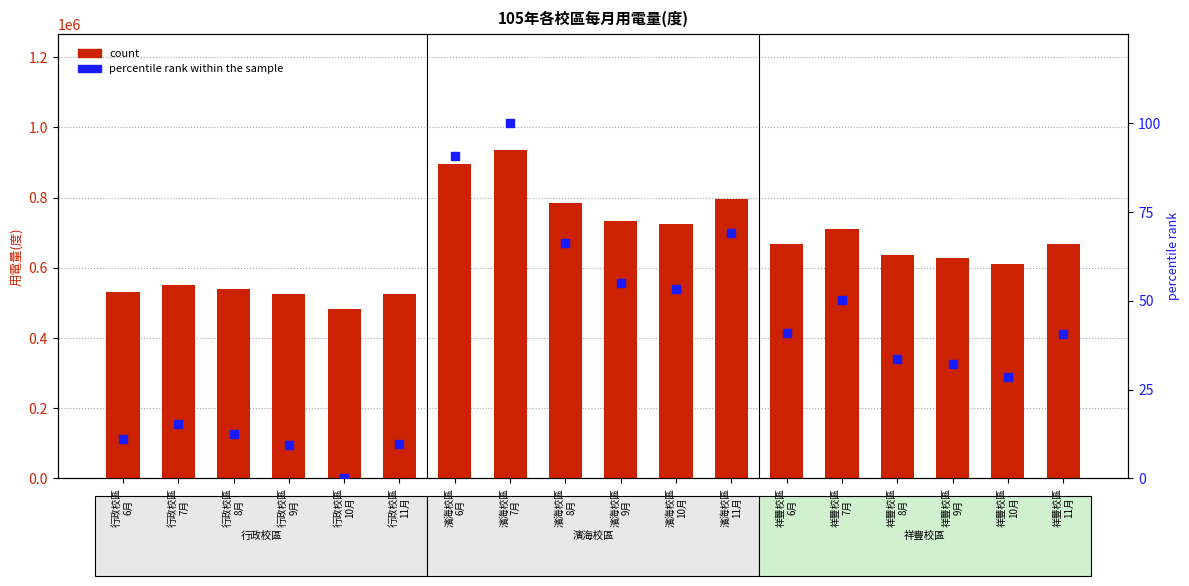

What is the total value across all series at 行政校區
7月?

552215.4